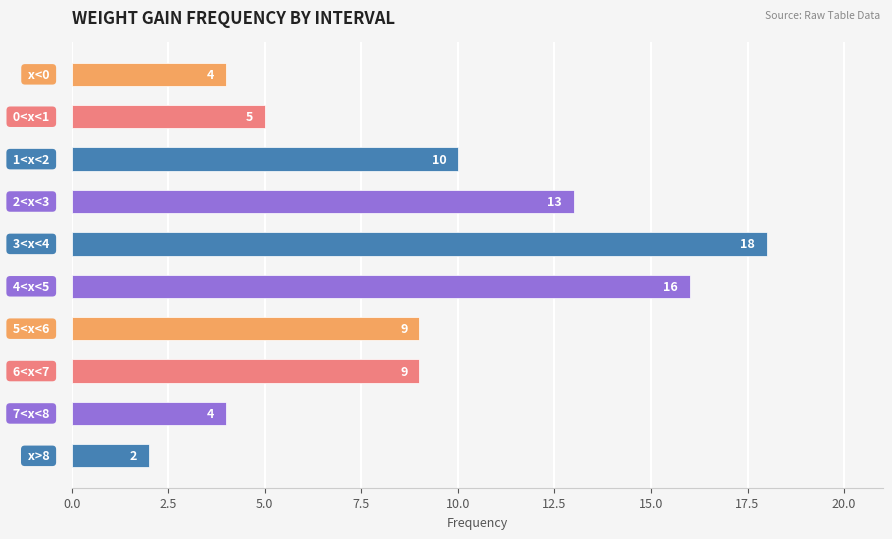

What is the maximum value shown in the chart?

18